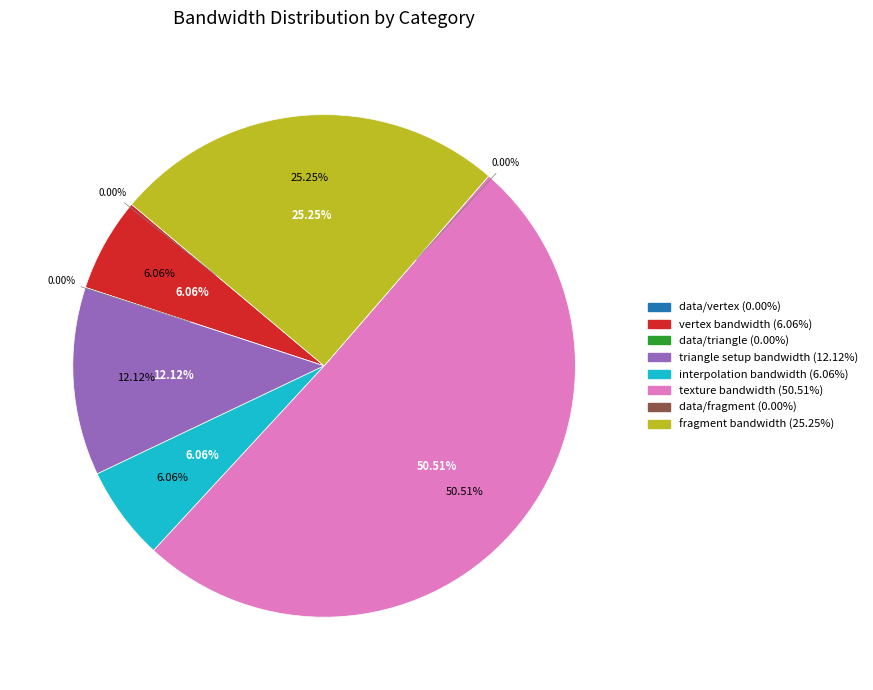

Which slice is the largest?

texture bandwidth